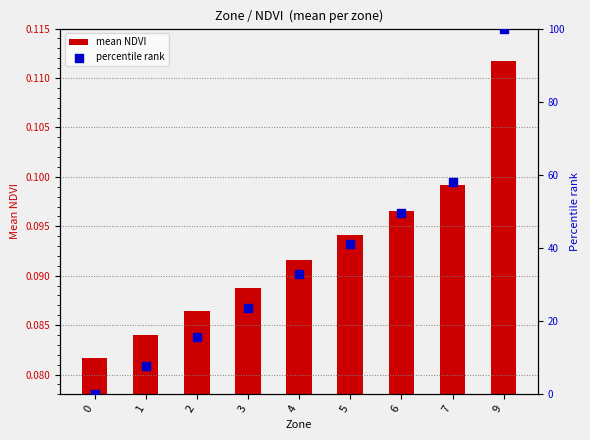

Which series reaches the minimum Y coordinate?

percentile rank